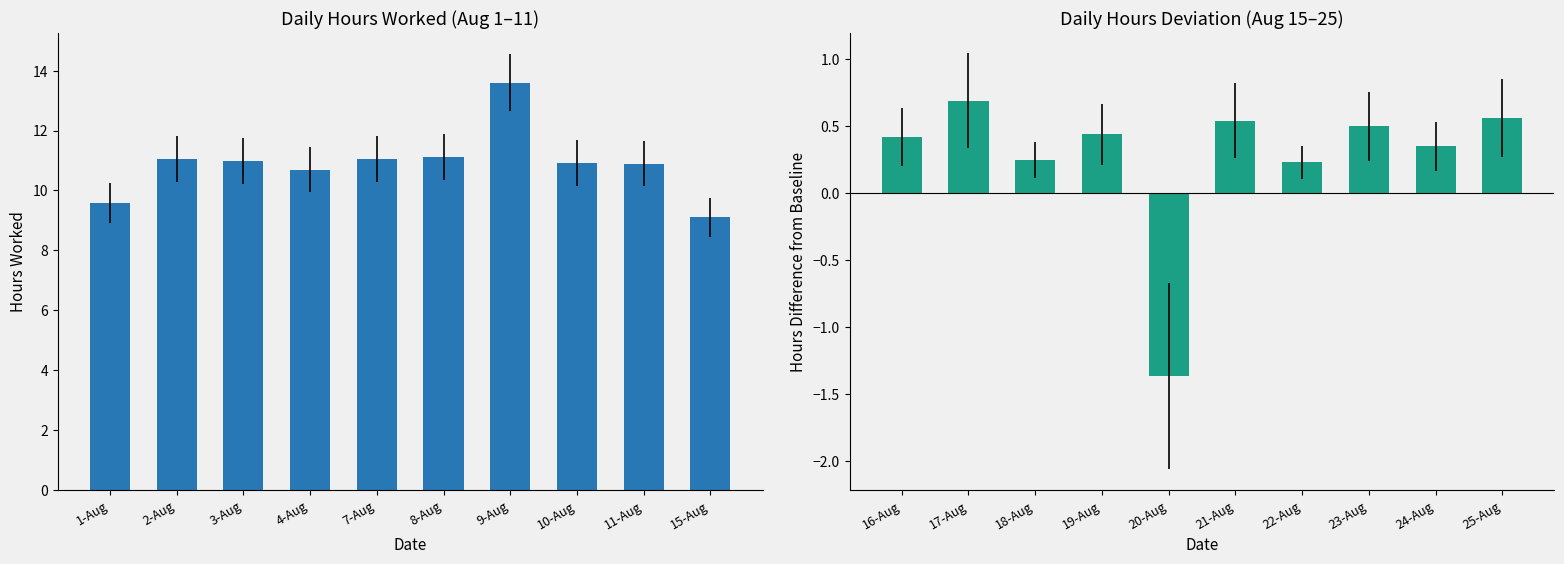

How many values in the Hours Worked series exceed 10?

8